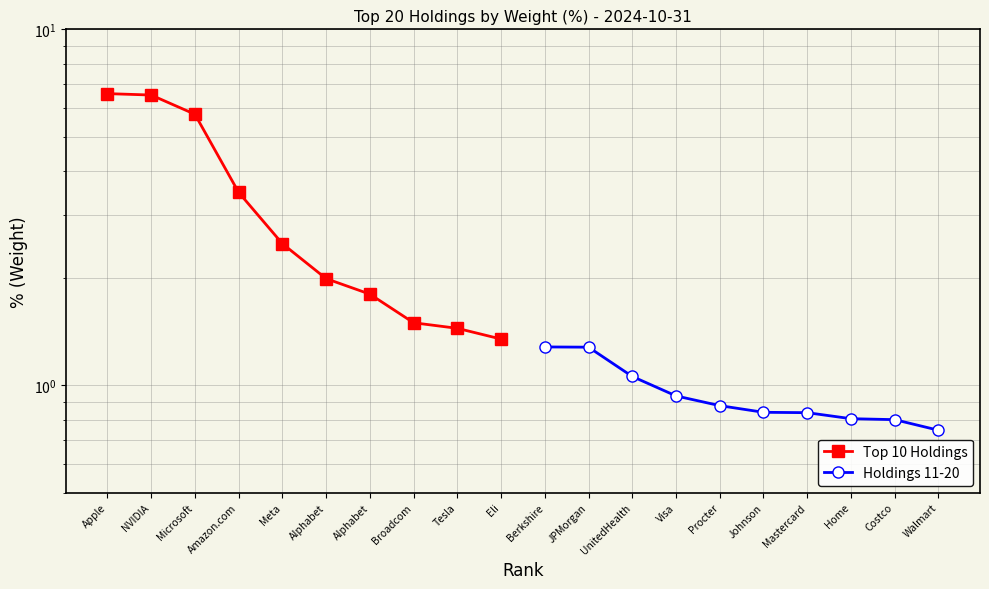

What is the highest value of the Holdings 11-20 series?

1.3